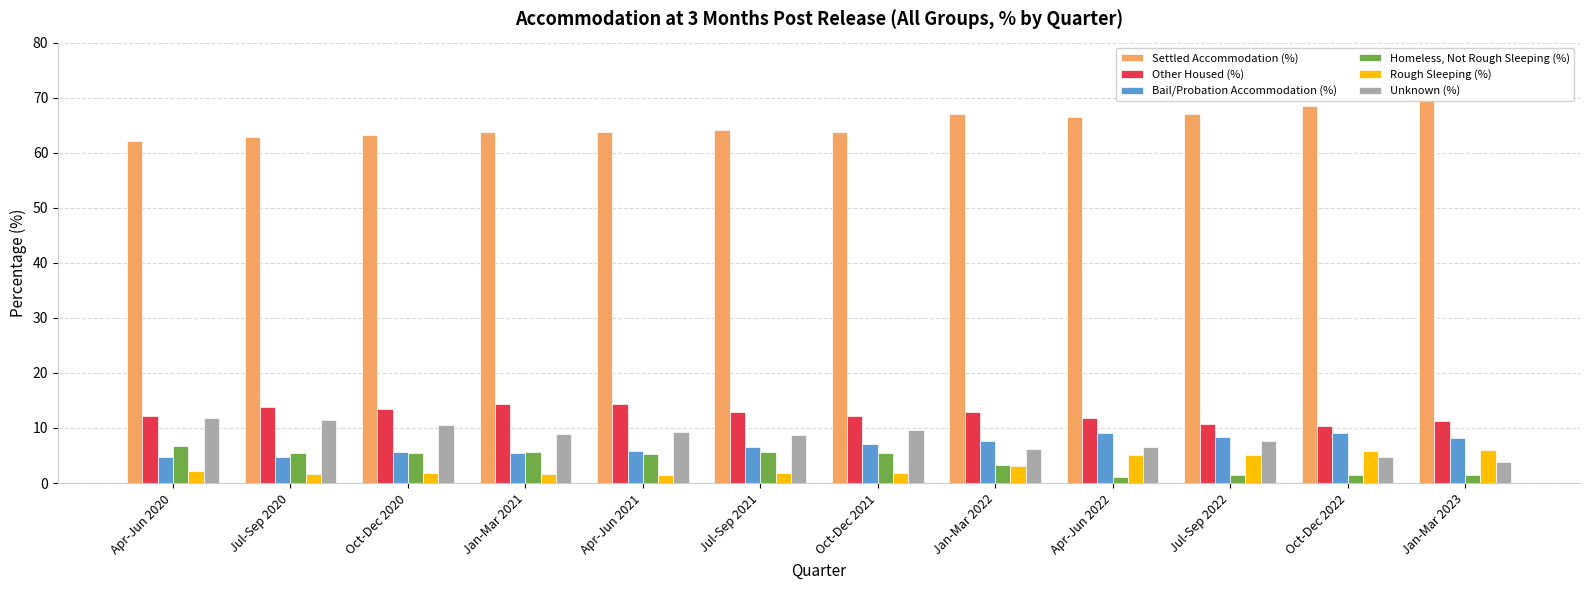

What is the sum of the Bail/Probation Accommodation (%) values at Oct-Dec 2021 and Oct-Dec 2020?

12.7